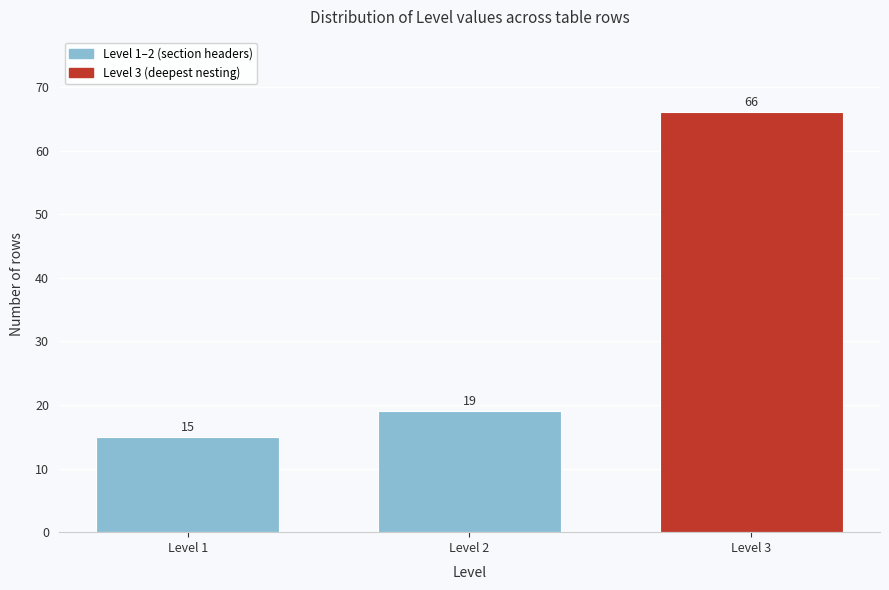

Reading left to right, list all the values displayed in this chart.

15	19	66